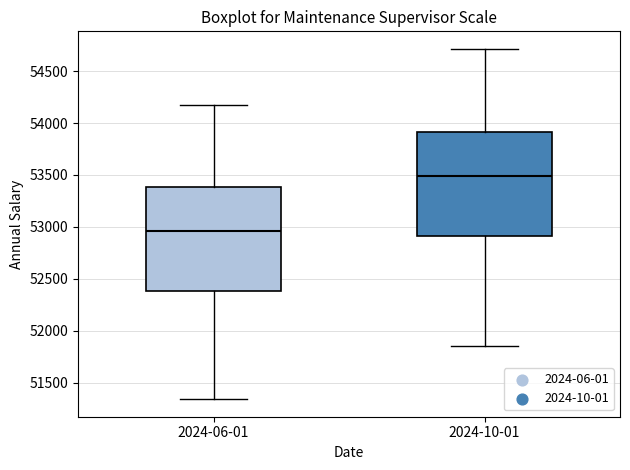

Where does the lower whisker of the box for 2024-06-01 end on the y-axis? The values are not printed on the chart, so give them approximately, as read against the axis.

51350